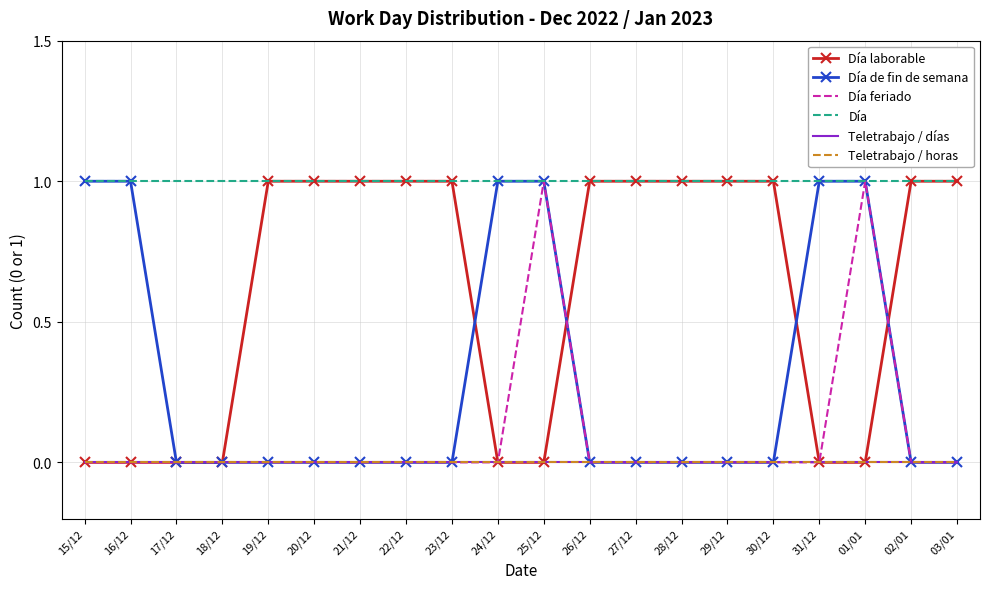

Rank the series at 01/01 from lowest to highest value.

Día laborable, Teletrabajo / días, Teletrabajo / horas, Día de fin de semana, Día feriado, Día